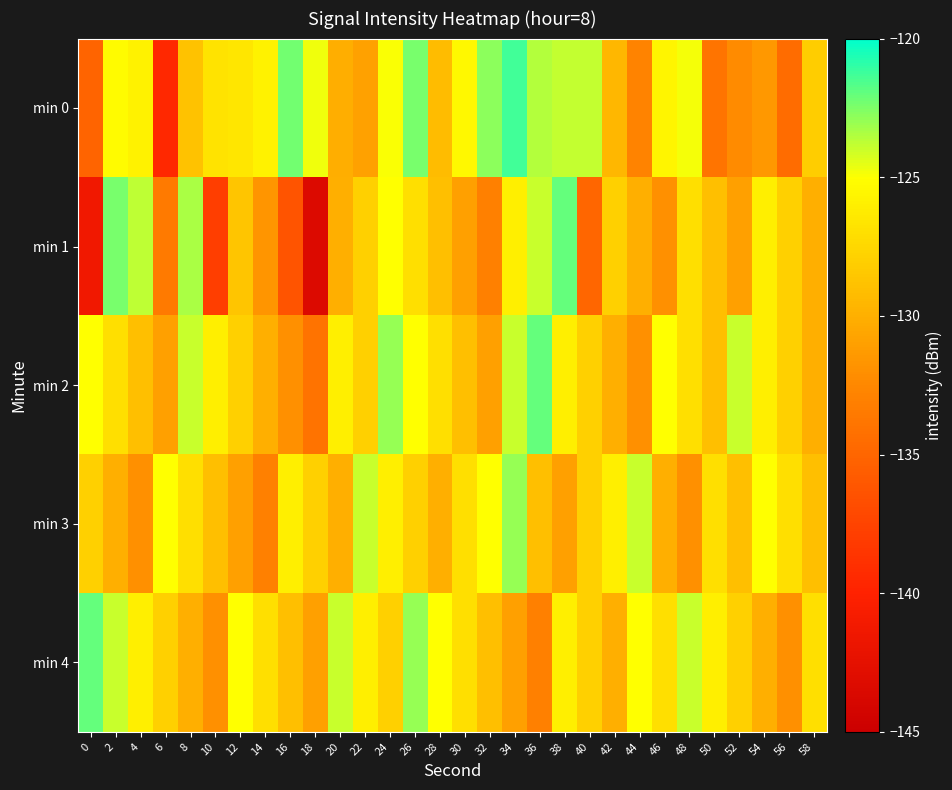

What is the spread (max minus min) of values at 22?

6.8